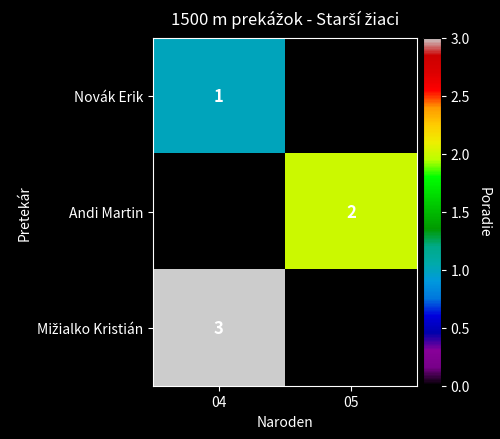

At how many categories does at least one series exceed 2?

1